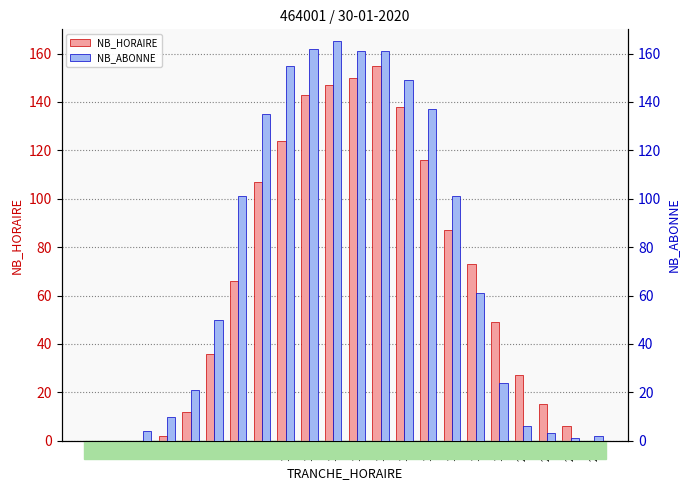

What is the average value of the NB_ABONNE series?

73